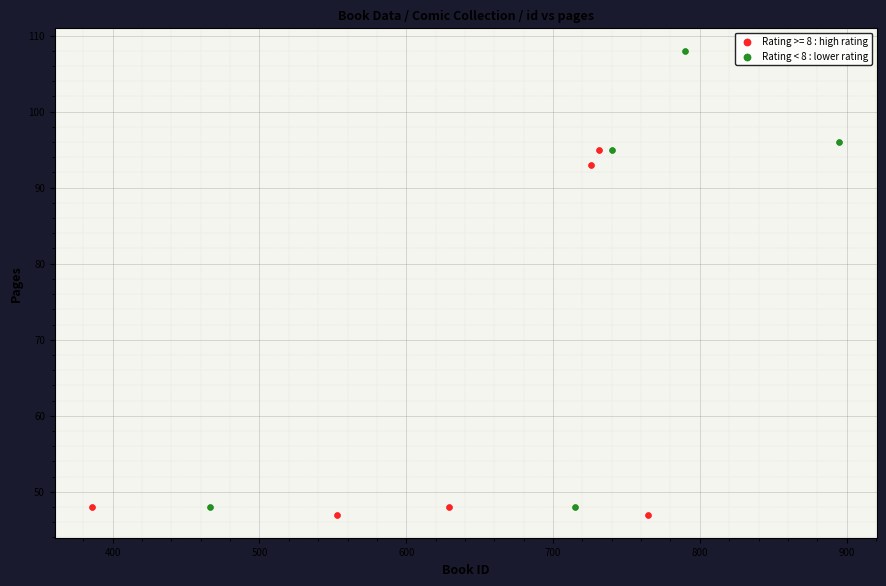

Which series contains the highest Y value?

Rating < 8 : lower rating